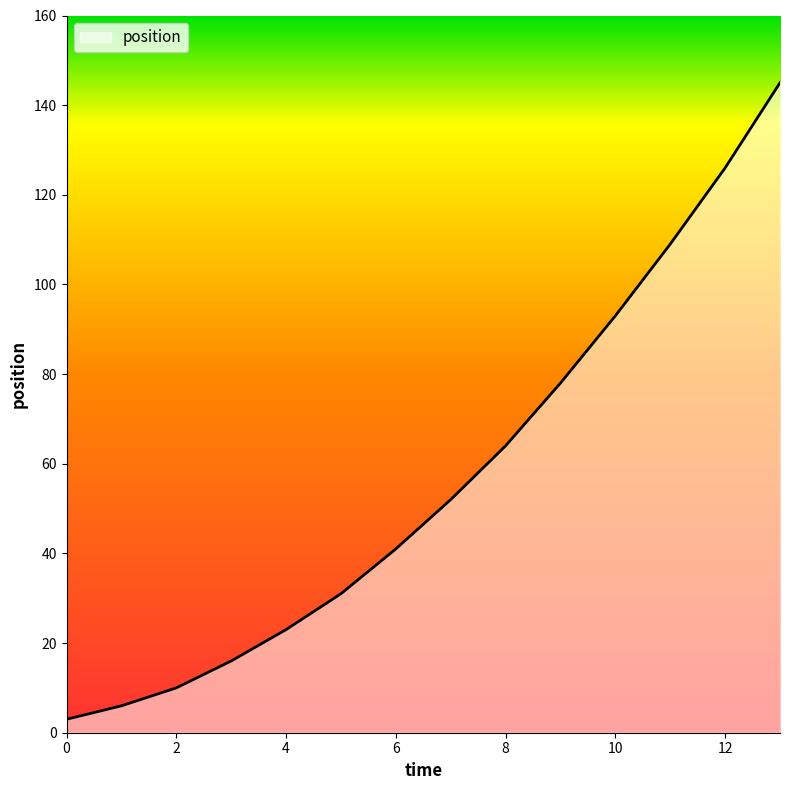

What is the maximum value shown in the chart?

145